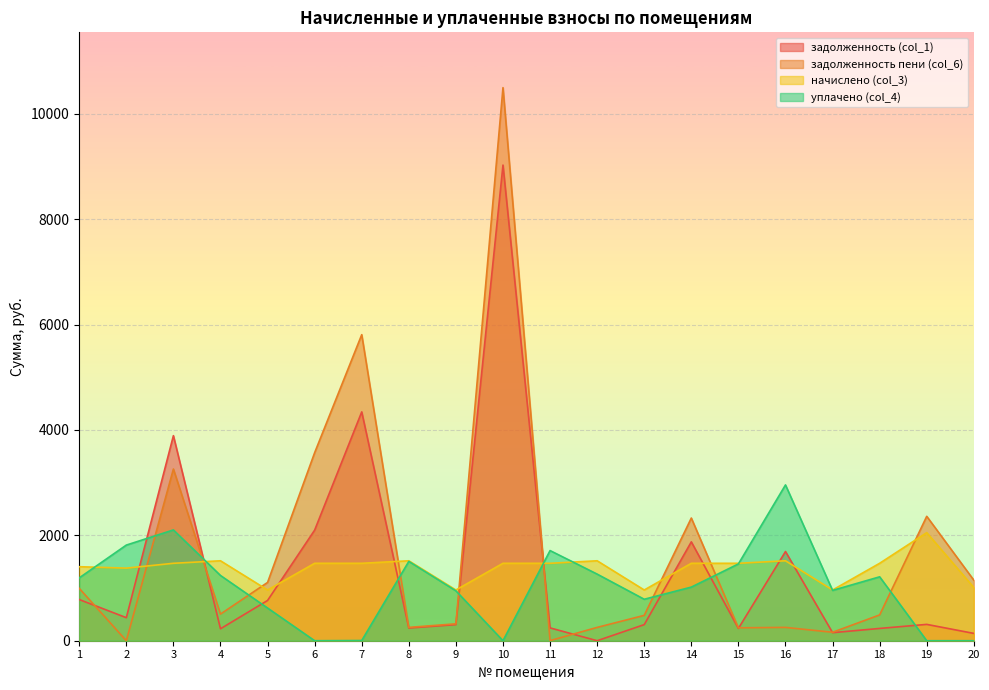

Reading right to left, list all the values displayed in this chart.

задолженность (col_1): 139.1	310.1	233.3	152.8	1692.9	233.3	1876.5	305.6	0.0	243.6	9028.0	305.4	240.8	4343.4	2099.5	764.1	226.8	3892.1	437.4	781.7
задолженность пени (col_6): 1149.5	2361.4	489.9	160.5	252.9	244.9	2328.5	481.4	252.9	2.1	10497.6	320.9	252.9	5809.0	3569.2	1106.3	505.8	3258.8	0.0	993.9
начислено (col_3): 1010.4	2051.4	1469.6	962.8	1517.3	1469.6	1469.6	962.8	1517.3	1469.6	1469.6	962.8	1517.3	1469.6	1469.6	962.8	1517.3	1469.6	1377.8	1405.0
уплачено (col_4): 0.0	0.0	1213.0	955.1	2957.3	1458.0	1017.6	787.0	1264.4	1711.1	0.0	947.2	1505.2	4.0	0.0	620.6	1238.3	2102.9	1815.2	1192.8